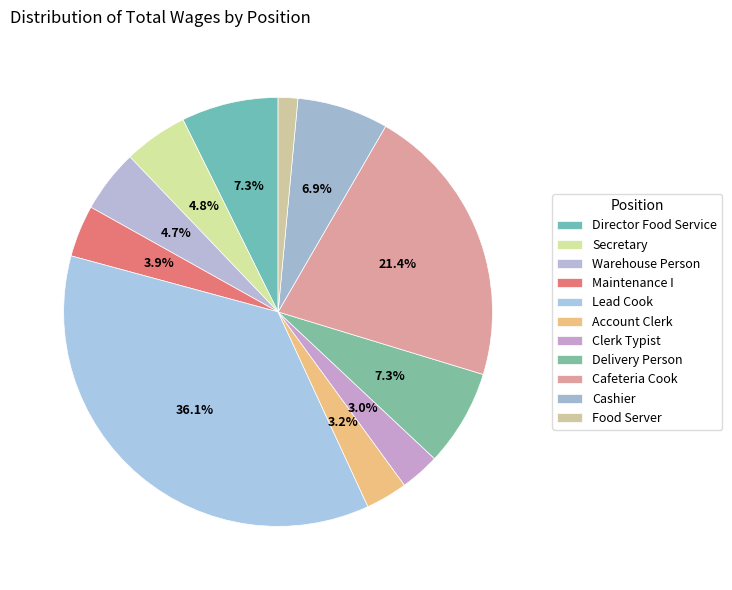

The Lead Cook slice represents 51% of the pie. True or false?

False